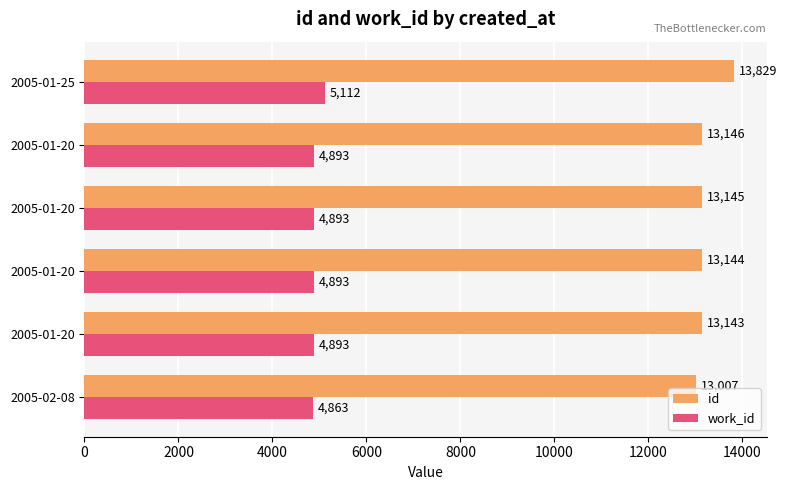

What is the lowest value of the id series?

13007